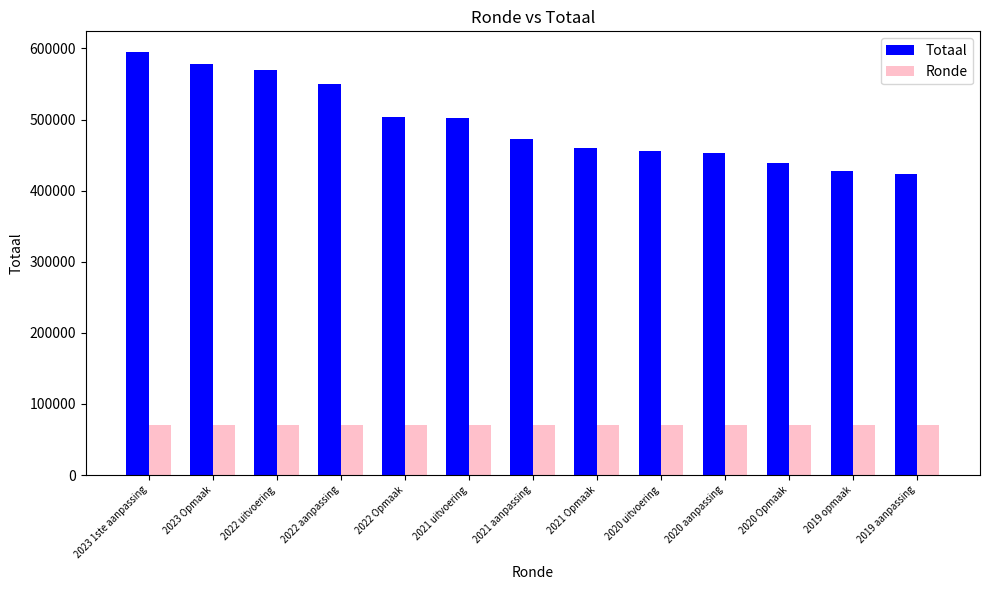

How many groups of bars are there?

13